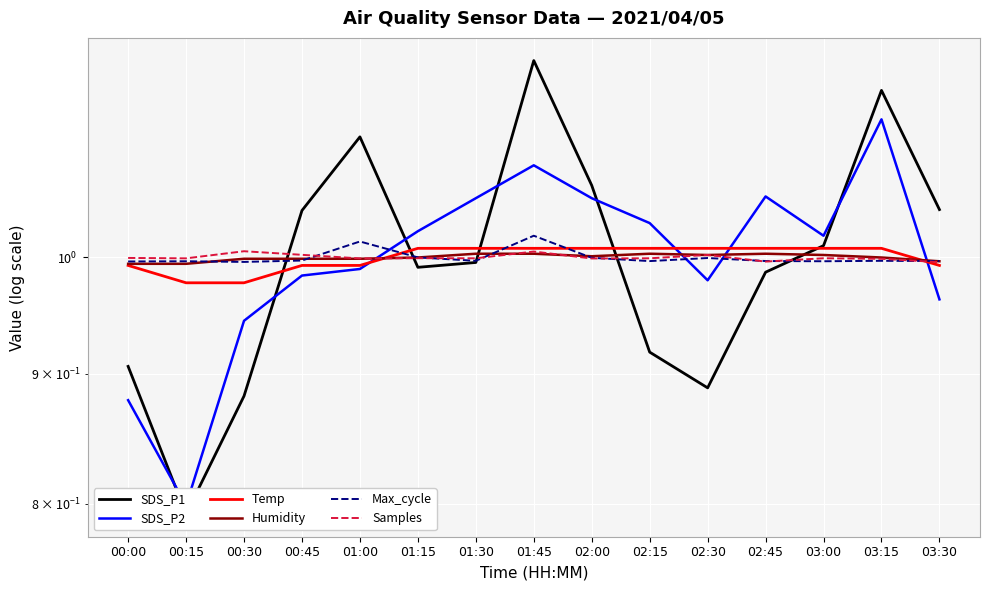

Between which two adjacent categories do Temp and Humidity first intersect?

01:00 and 01:15